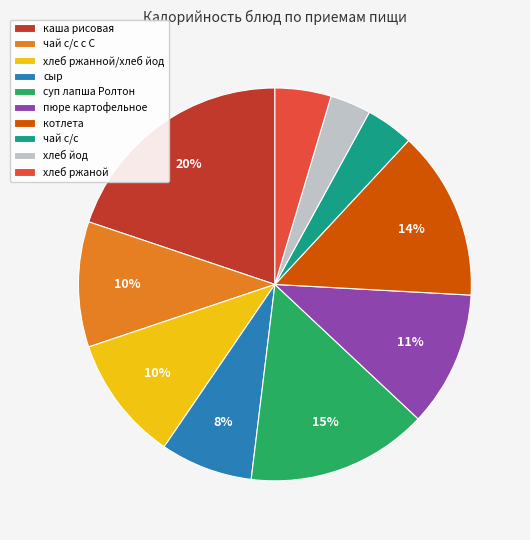

Is there a majority slice in this chart?

No